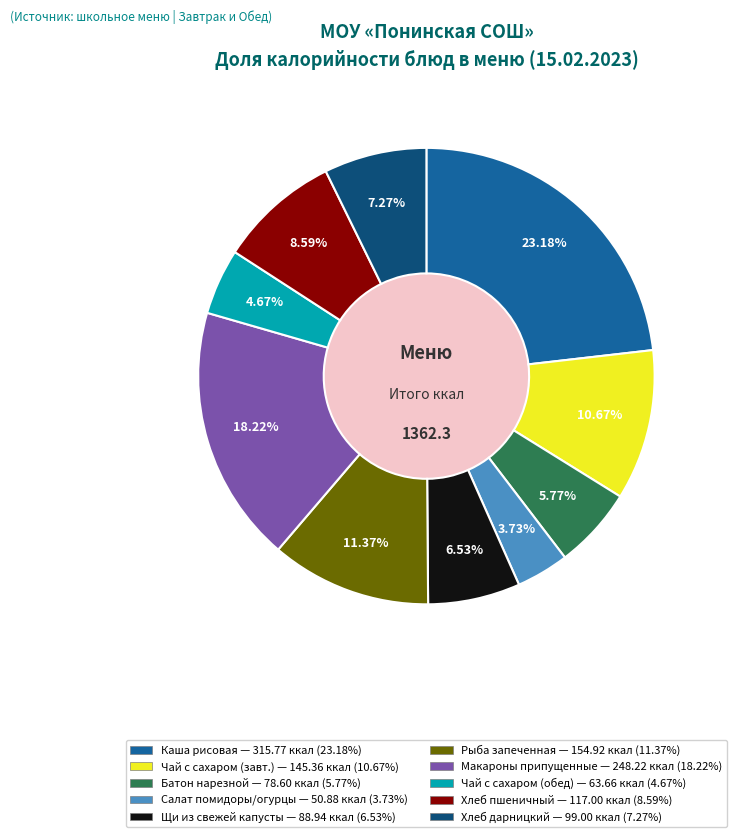

Does any single category account for the majority?

No